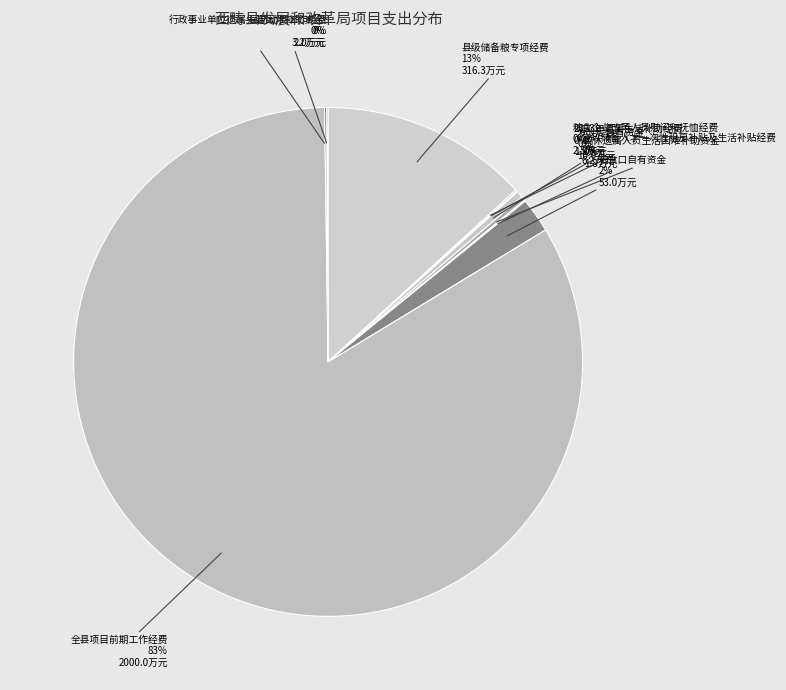

Rank the categories by value from highest to lowest.

全县项目前期工作经费, 县级储备粮专项经费, 粮食口自有资金, 发改局自有资金, 党政储备人才一次性租房补贴及生活补贴经费, 行政事业单位遗属生活困难补助资金, 粮食企业改革人员慰问和抚恤经费, 国防动员工作经费, 离休遗属人员生活困难补助资金, 2023年遗属生活补助经费